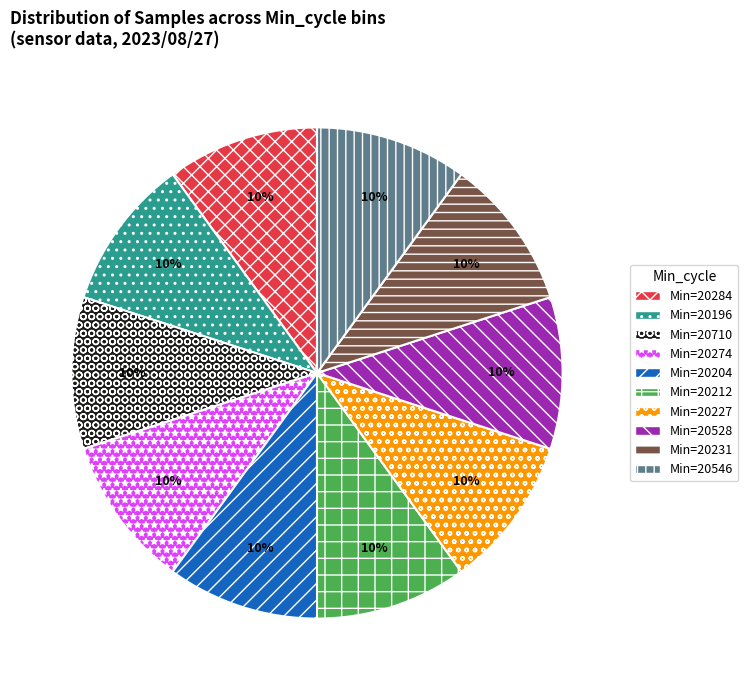

Combined, do Min=20196 and Min=20227 account for over 50%?

No